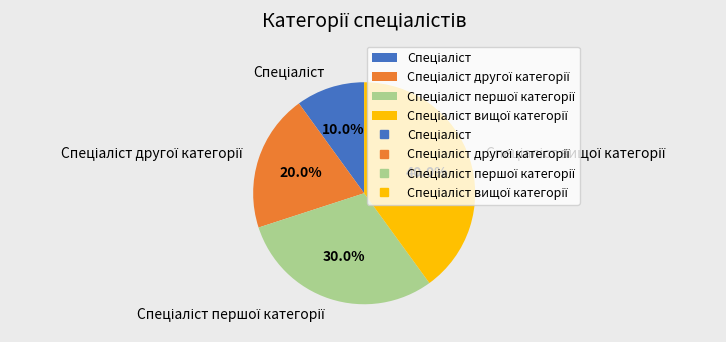

Is there a majority slice in this chart?

No